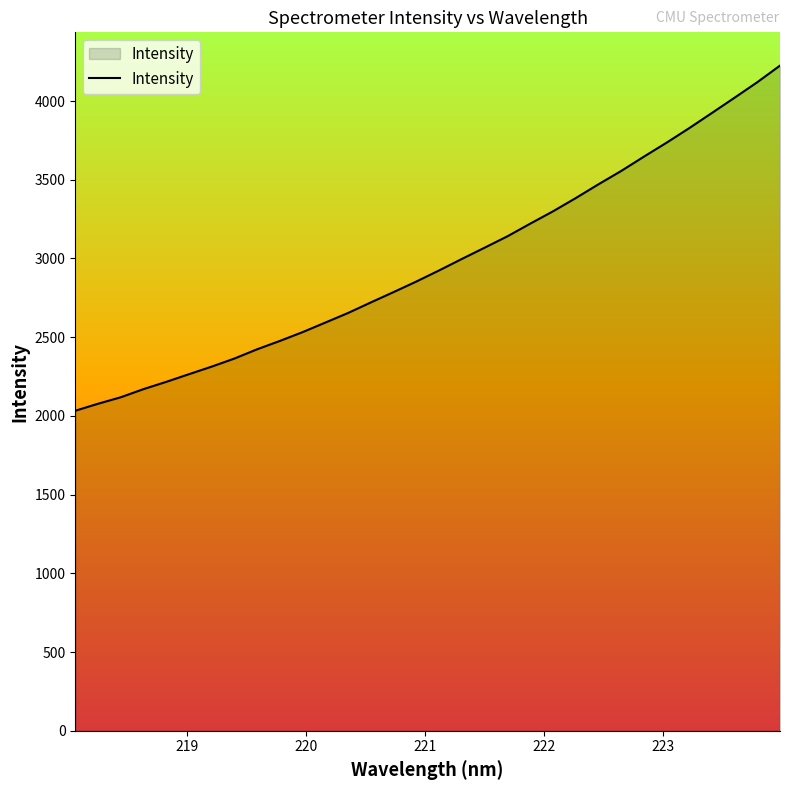

Does the chart display data point markers on the line(s)?

No